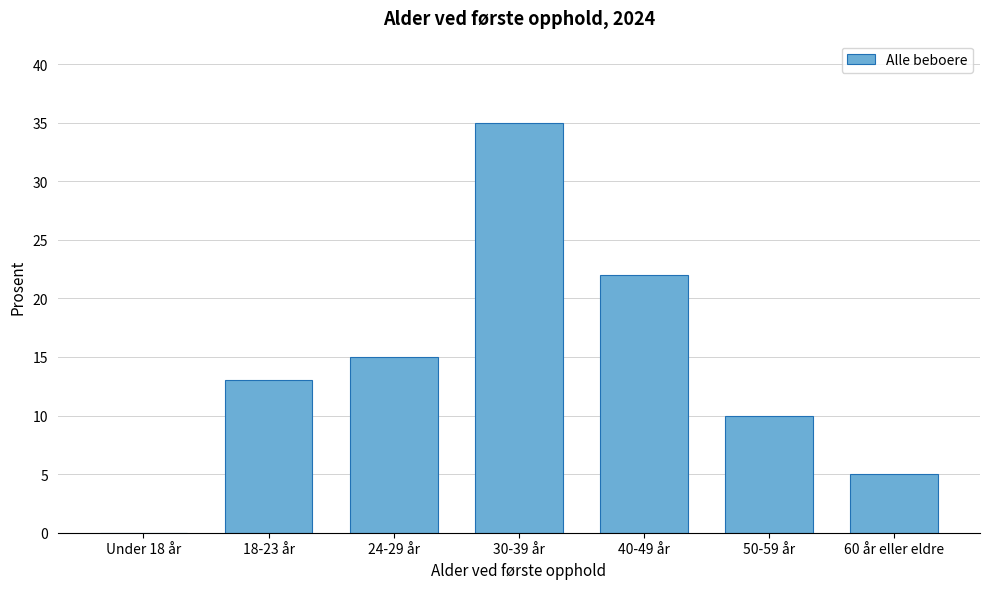

Reading left to right, what are all the values shown in this chart?

Under 18 år=0	18-23 år=13	24-29 år=15	30-39 år=35	40-49 år=22	50-59 år=10	60 år eller eldre=5